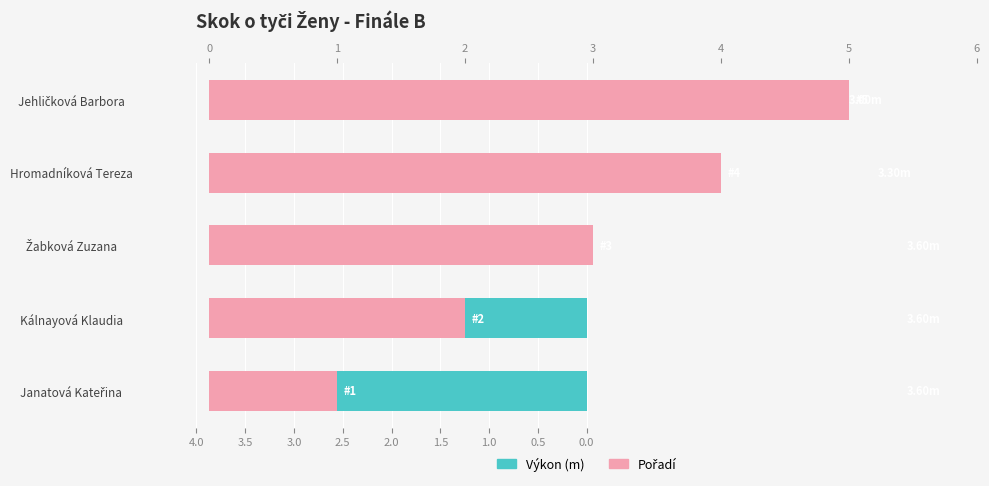

The value of Výkon (m) at Hromadníková Tereza is 3.3. True or false?

True